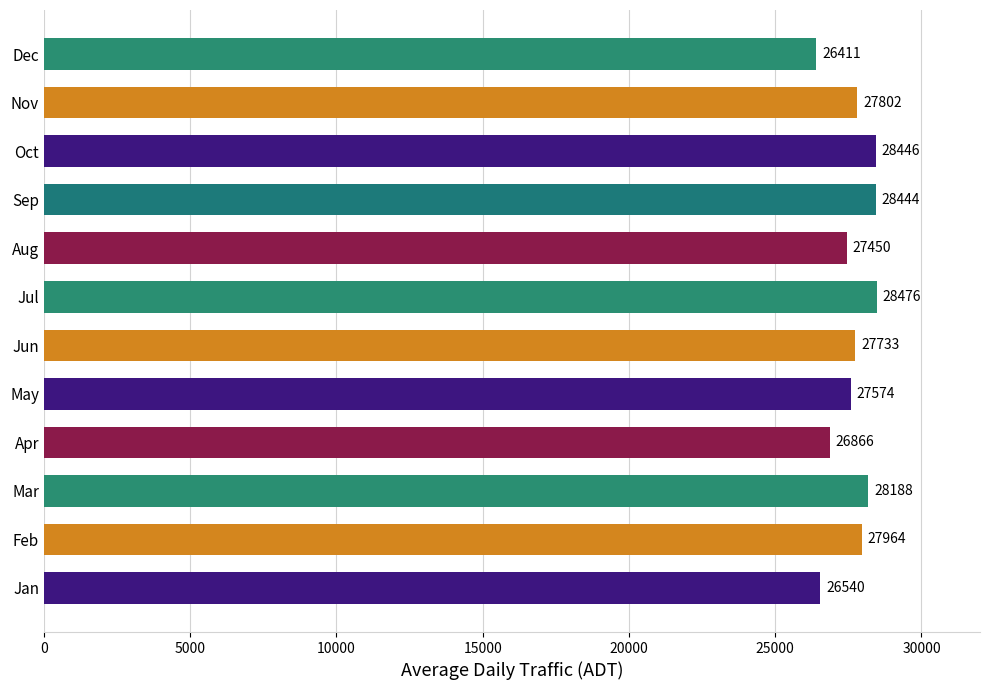

What is the change in value from Oct to Dec?

-2035.0